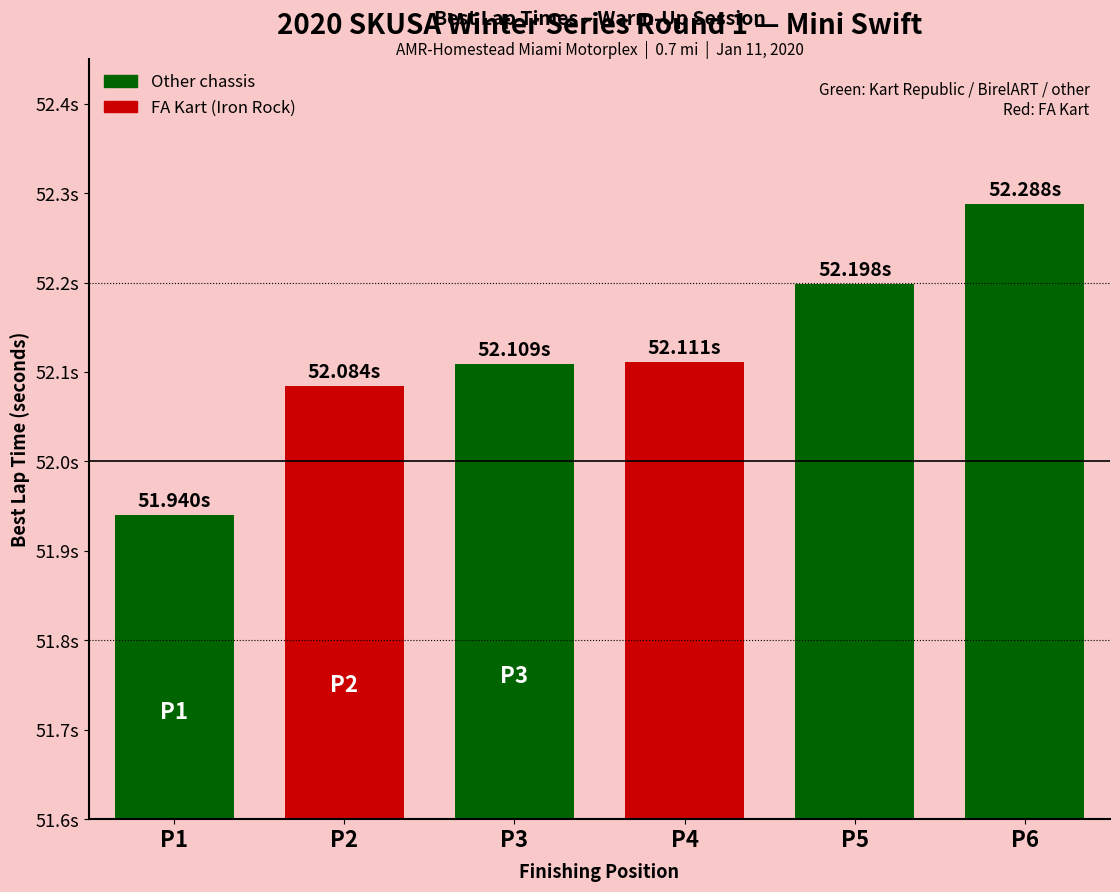

Are the bars horizontal?

No